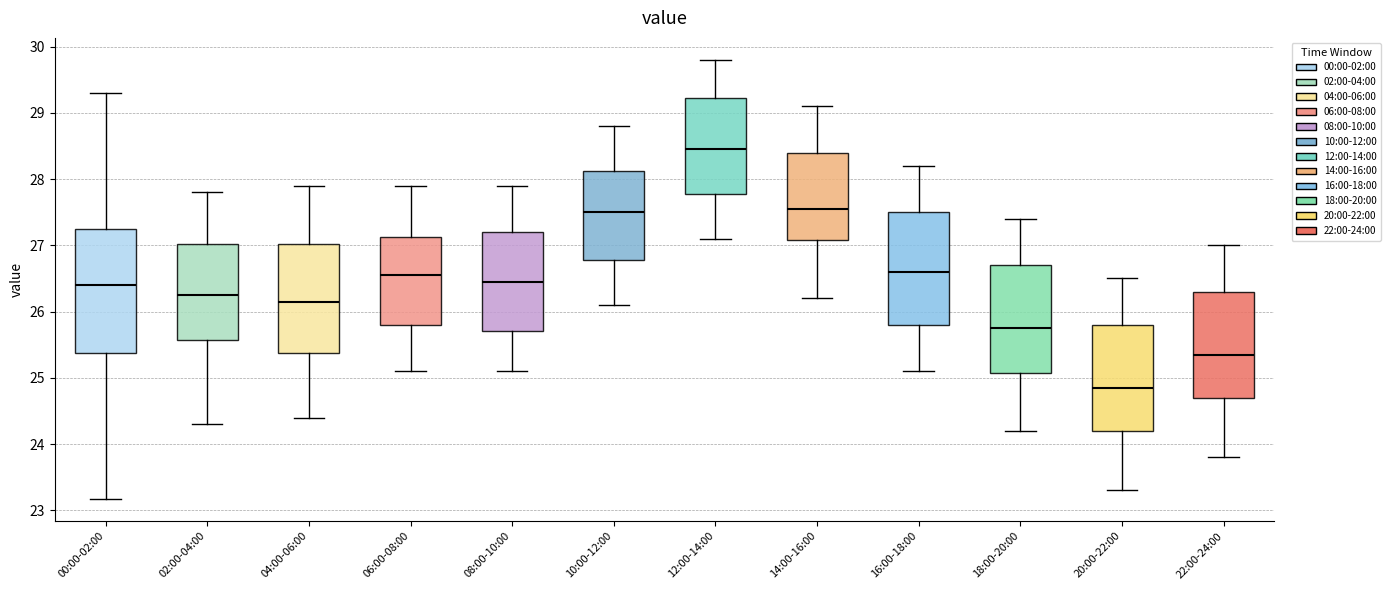

Which box has the lowest median line?

20:00-22:00